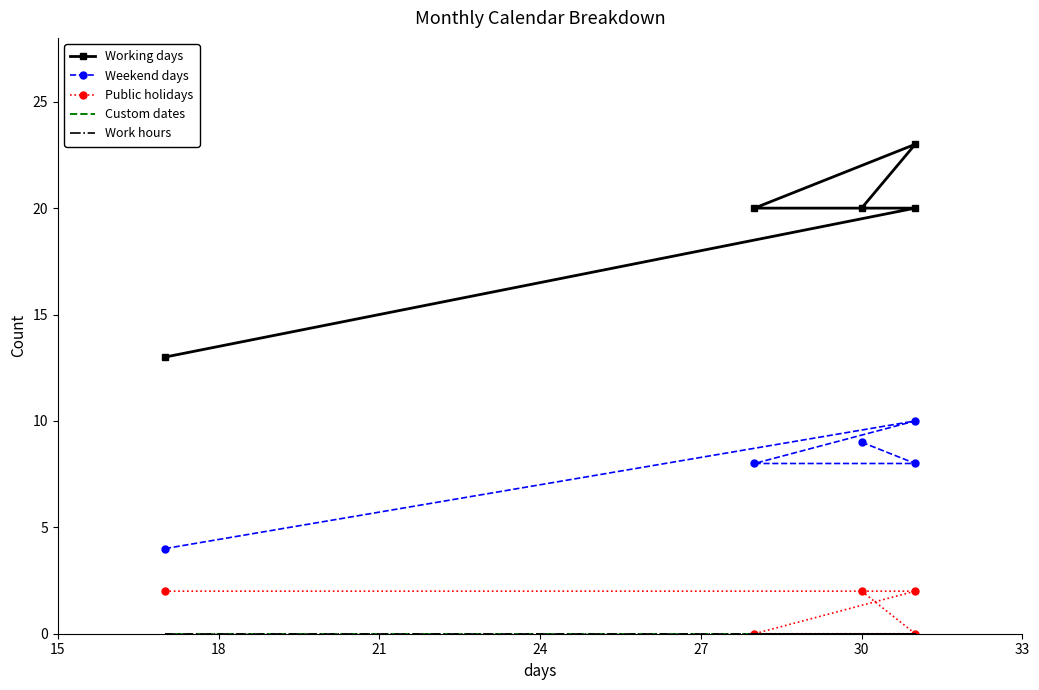

Which series has the largest range (max minus min)?

Working days